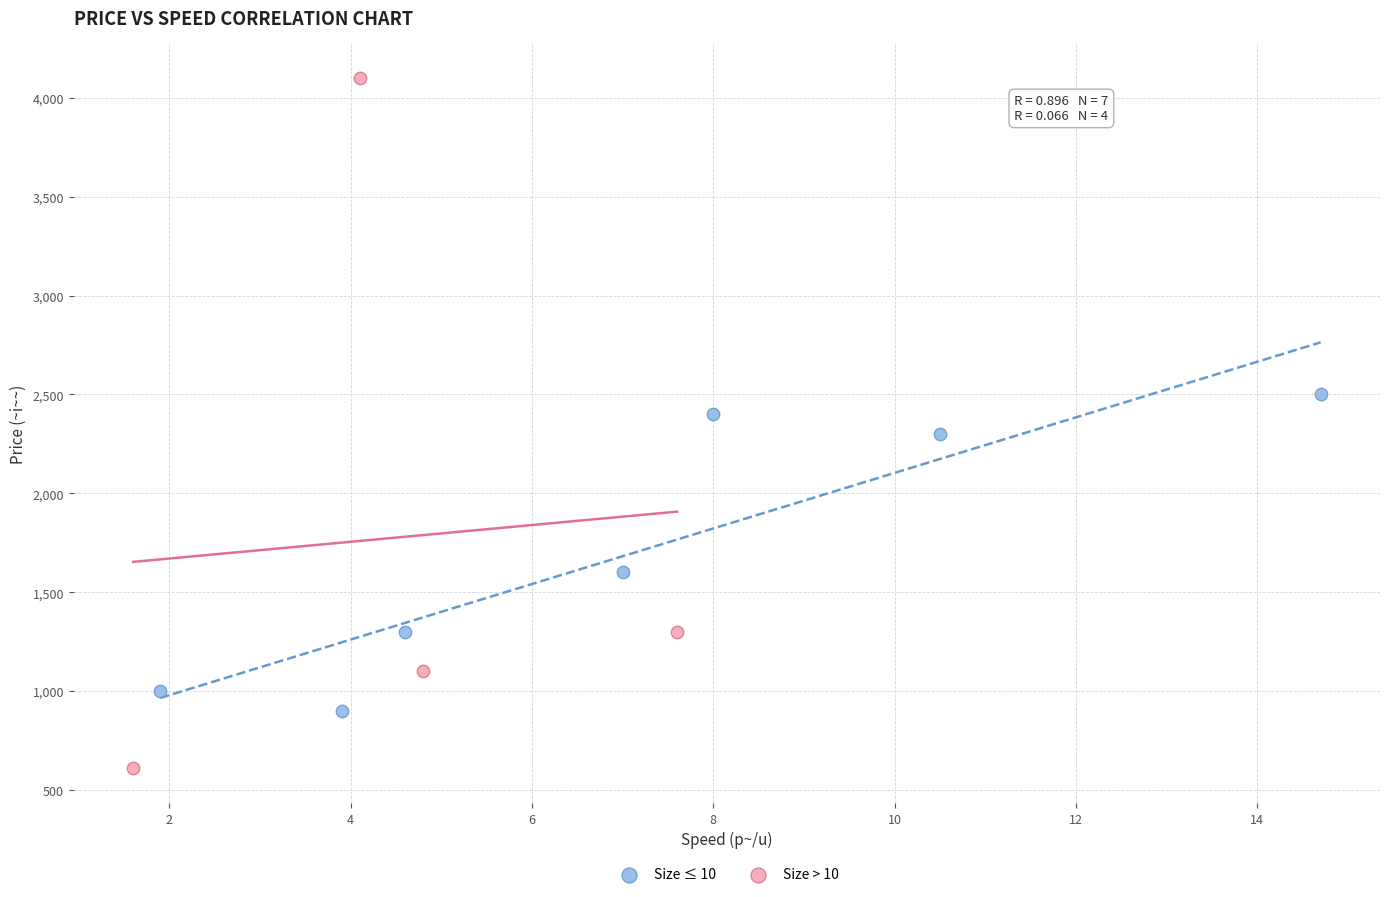

Which series has the widest spread of Y values?

Size > 10